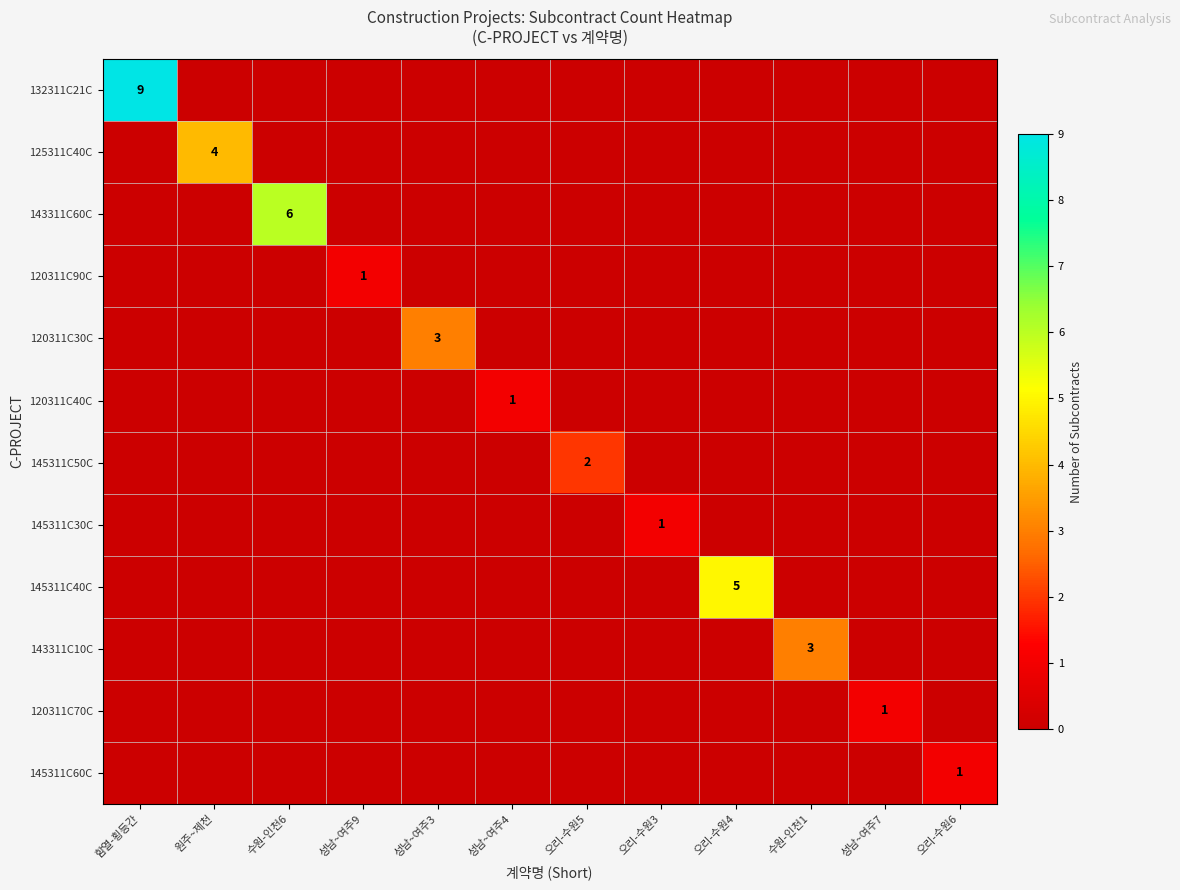

True or false: 145311C60C has a value of 0 at 오리-수원5.

True